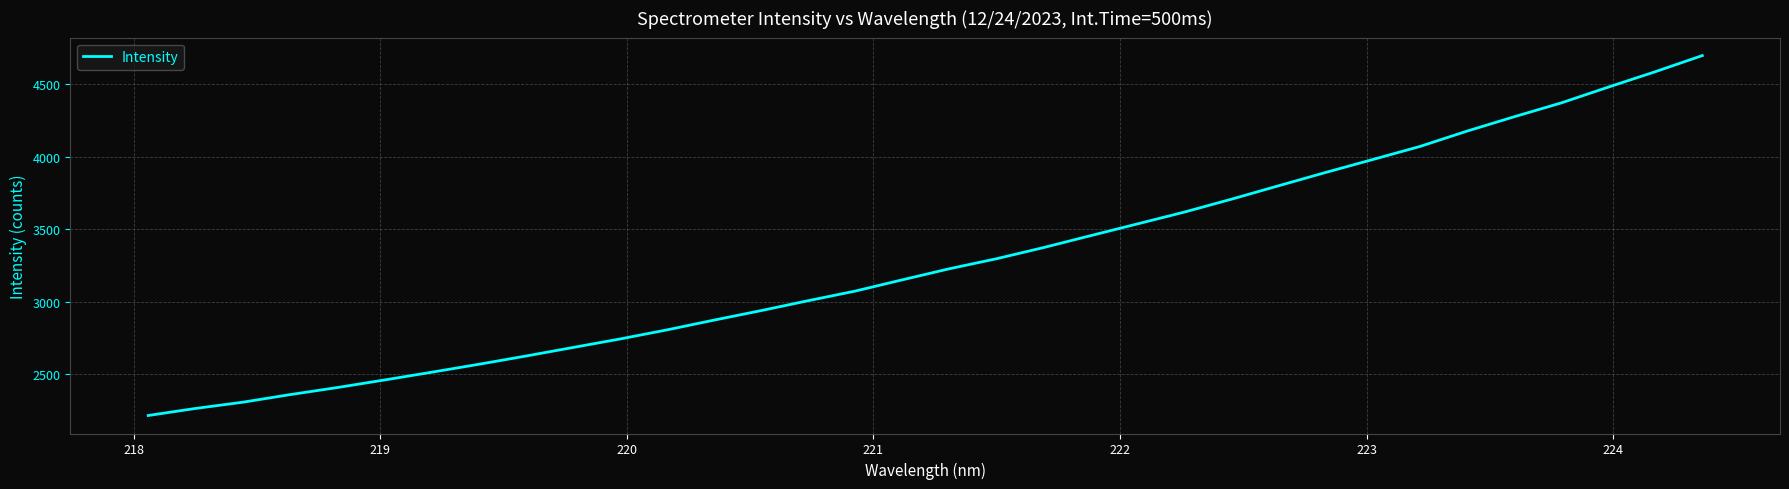

What is the difference between the maximum and minimum values?

2481.6